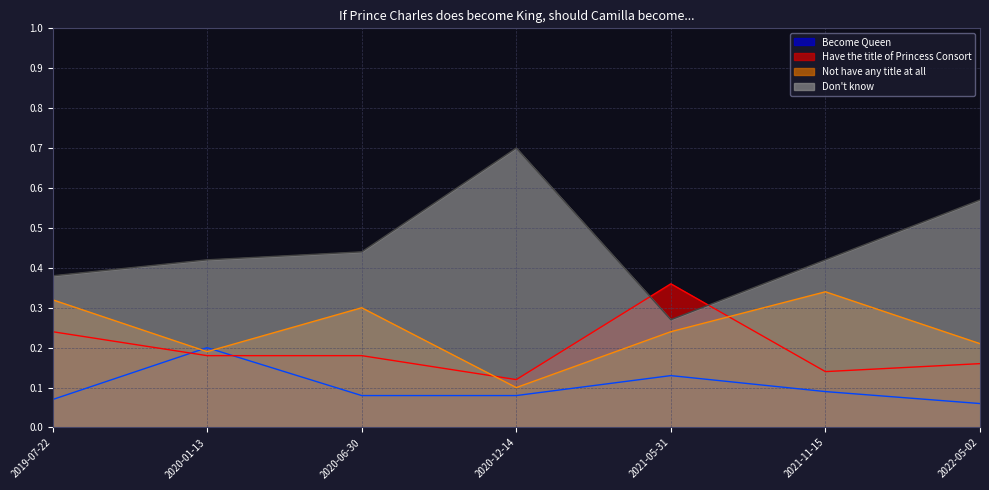

How many distinct data groups are displayed?

4